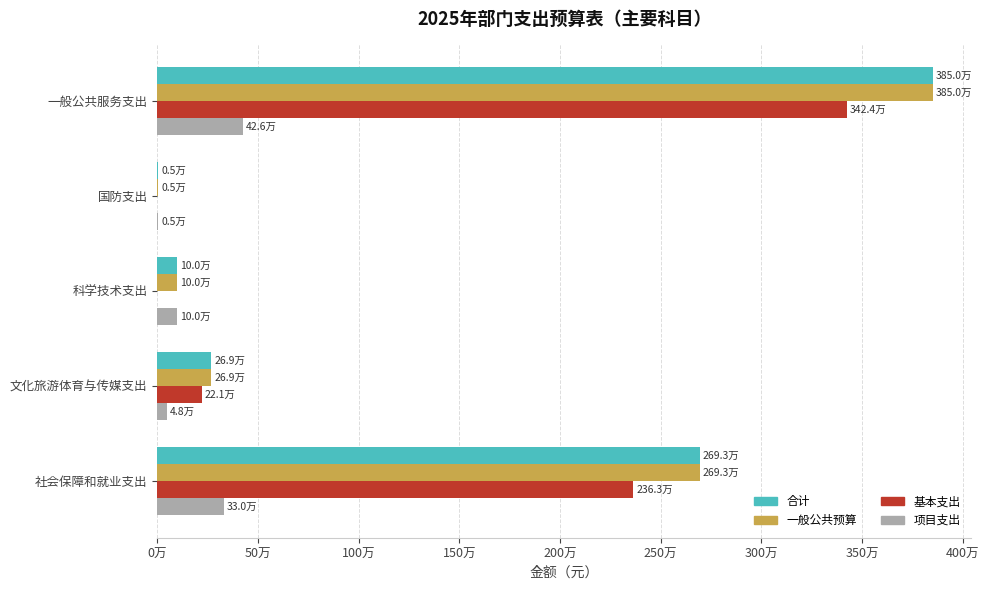

What is the average value of the 一般公共预算 series?

1383562.1